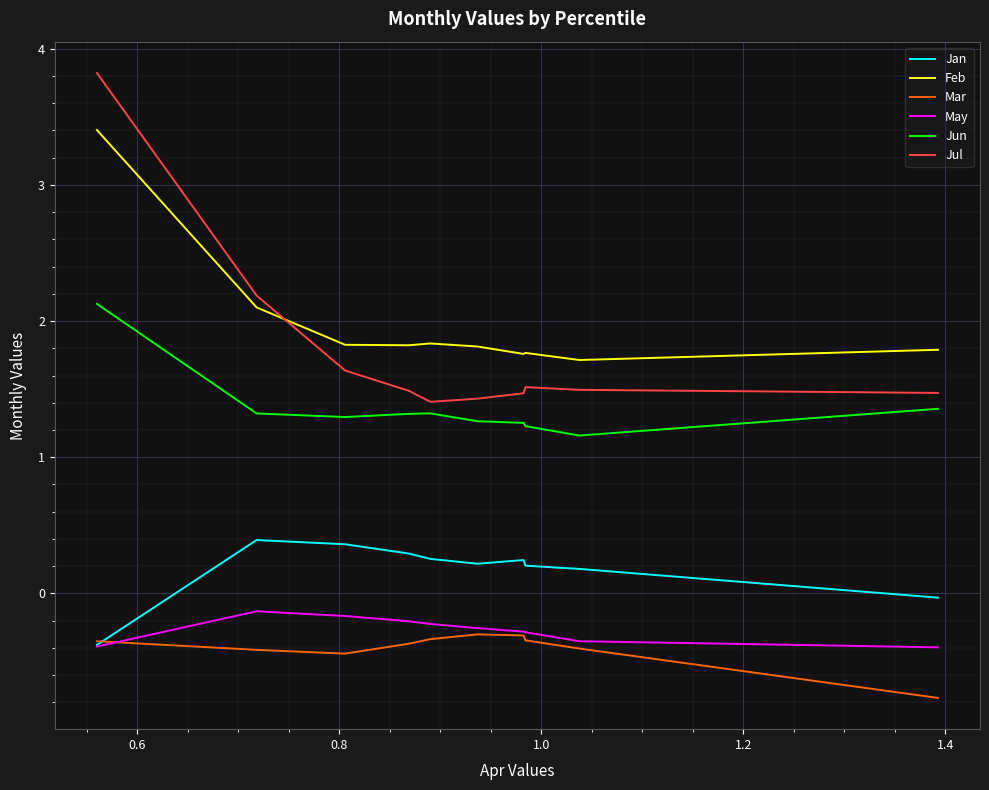

What is the greatest value displayed?

3.8